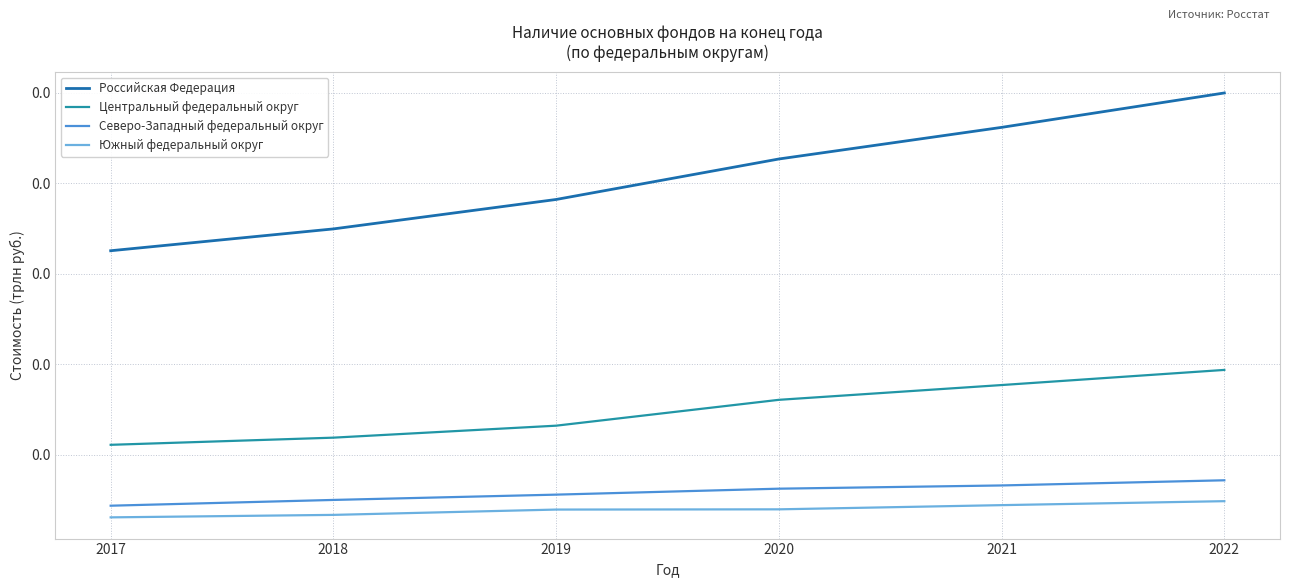

List the series in order of their peak value, lowest first.

Южный федеральный округ, Северо-Западный федеральный округ, Центральный федеральный округ, Российская Федерация